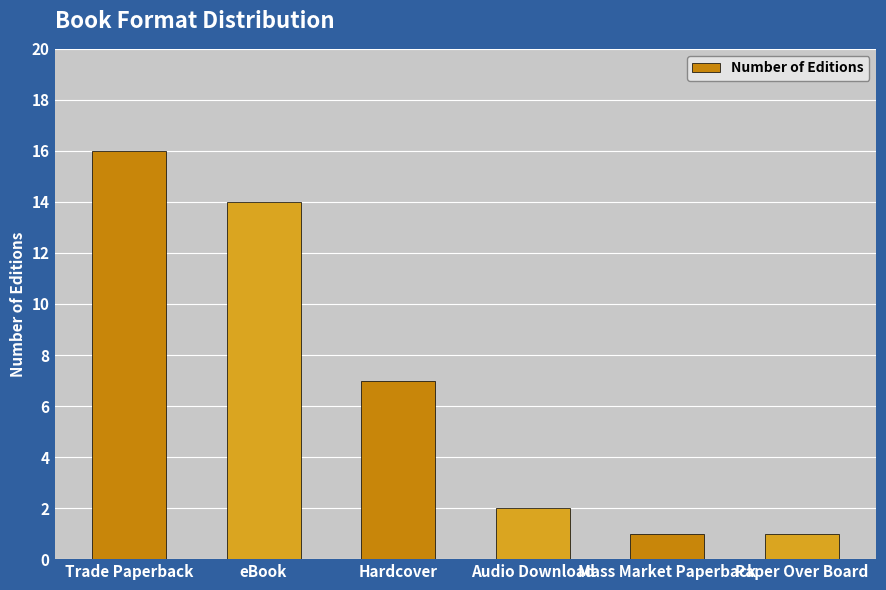

Does the chart contain stacked bars?

No